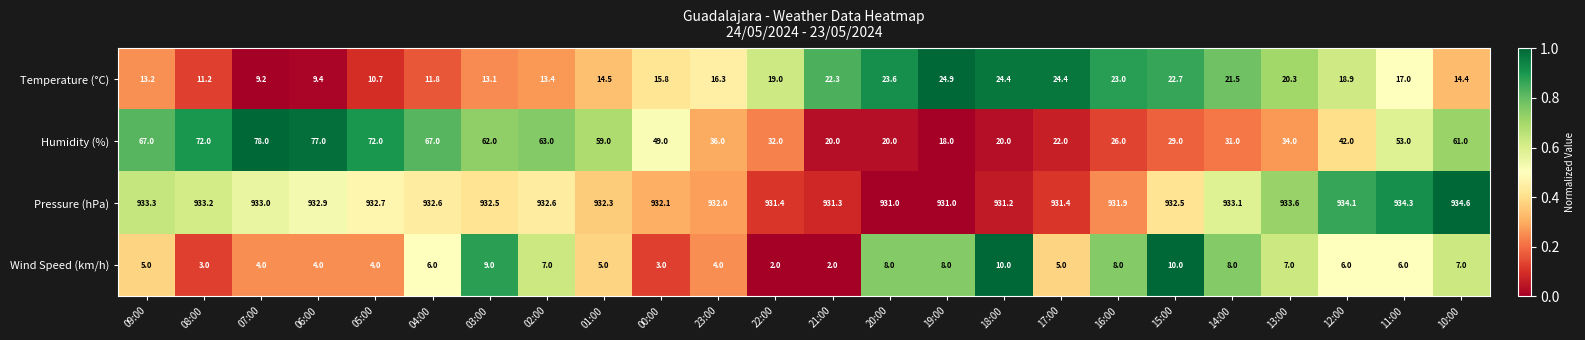

The value of Humidity (%) at 16:00 is 26.0. True or false?

True